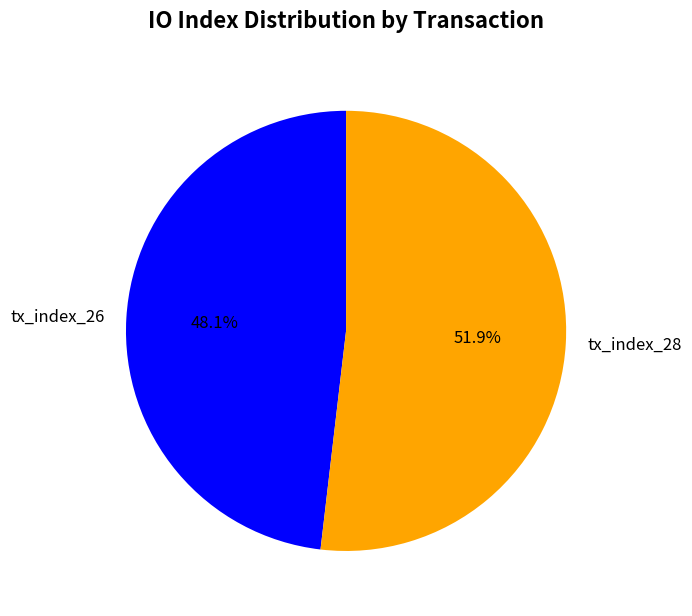

Is it true that tx_index_28 is 52% of the pie?

True